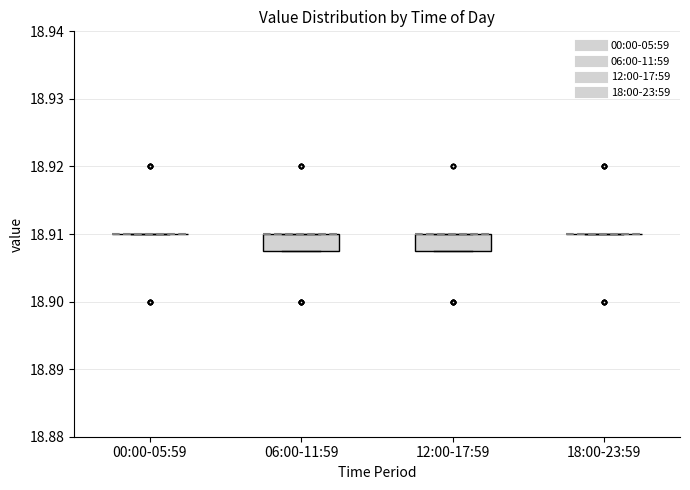

Reading left to right, transcribe this box plot: for each box, give where its median line is, the range the box spans, and where its two whiskers end, as read against the y-axis. The values are not printed on the chart, so give them approximately, as read against the axis.

00:00-05:59: box collapsed to a line at 18.910, whiskers 18.910 to 18.910
06:00-11:59: median 18.910 (drawn on the box's upper edge), box 18.908 to 18.910, whiskers 18.908 to 18.910
12:00-17:59: median 18.910 (drawn on the box's upper edge), box 18.908 to 18.910, whiskers 18.908 to 18.910
18:00-23:59: box collapsed to a line at 18.910, whiskers 18.910 to 18.910